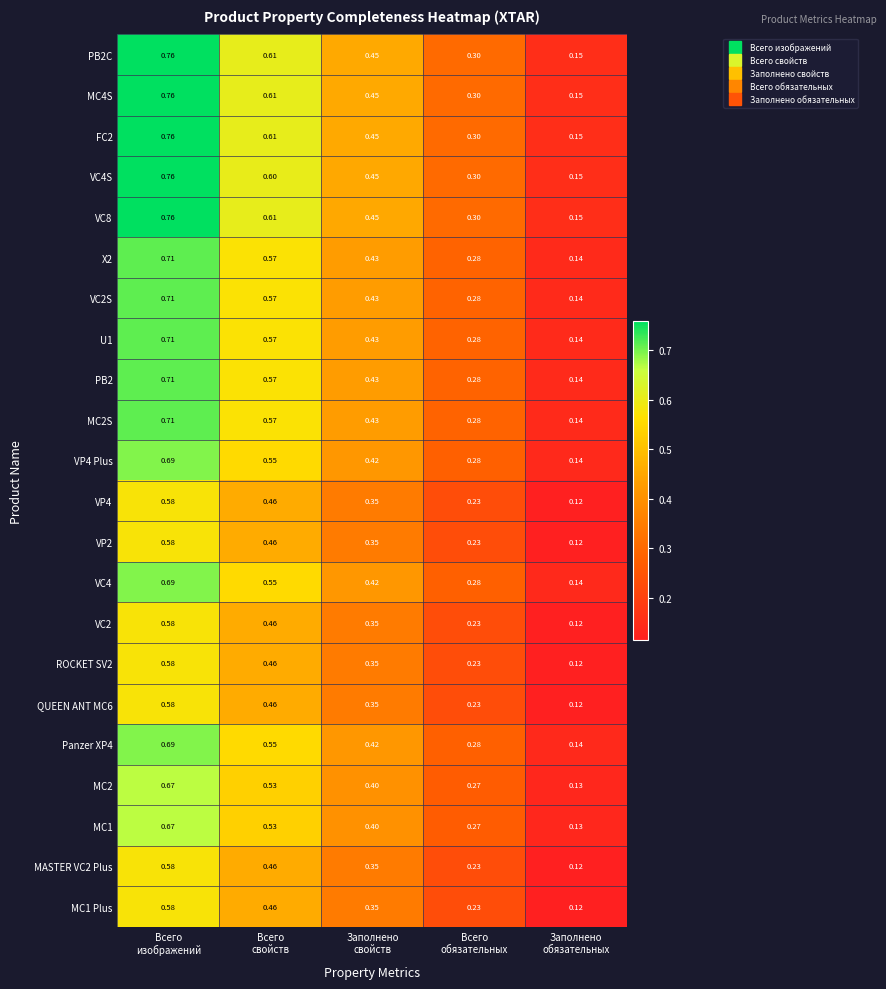

How many series are shown in this chart?

22